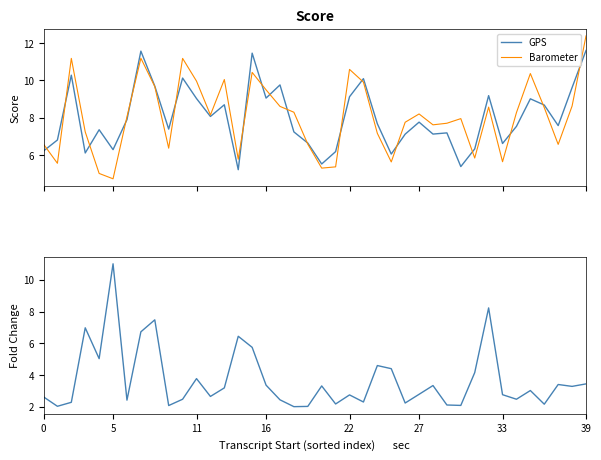

What is the difference between the second highest and minimum values in the GPS series?

6.4